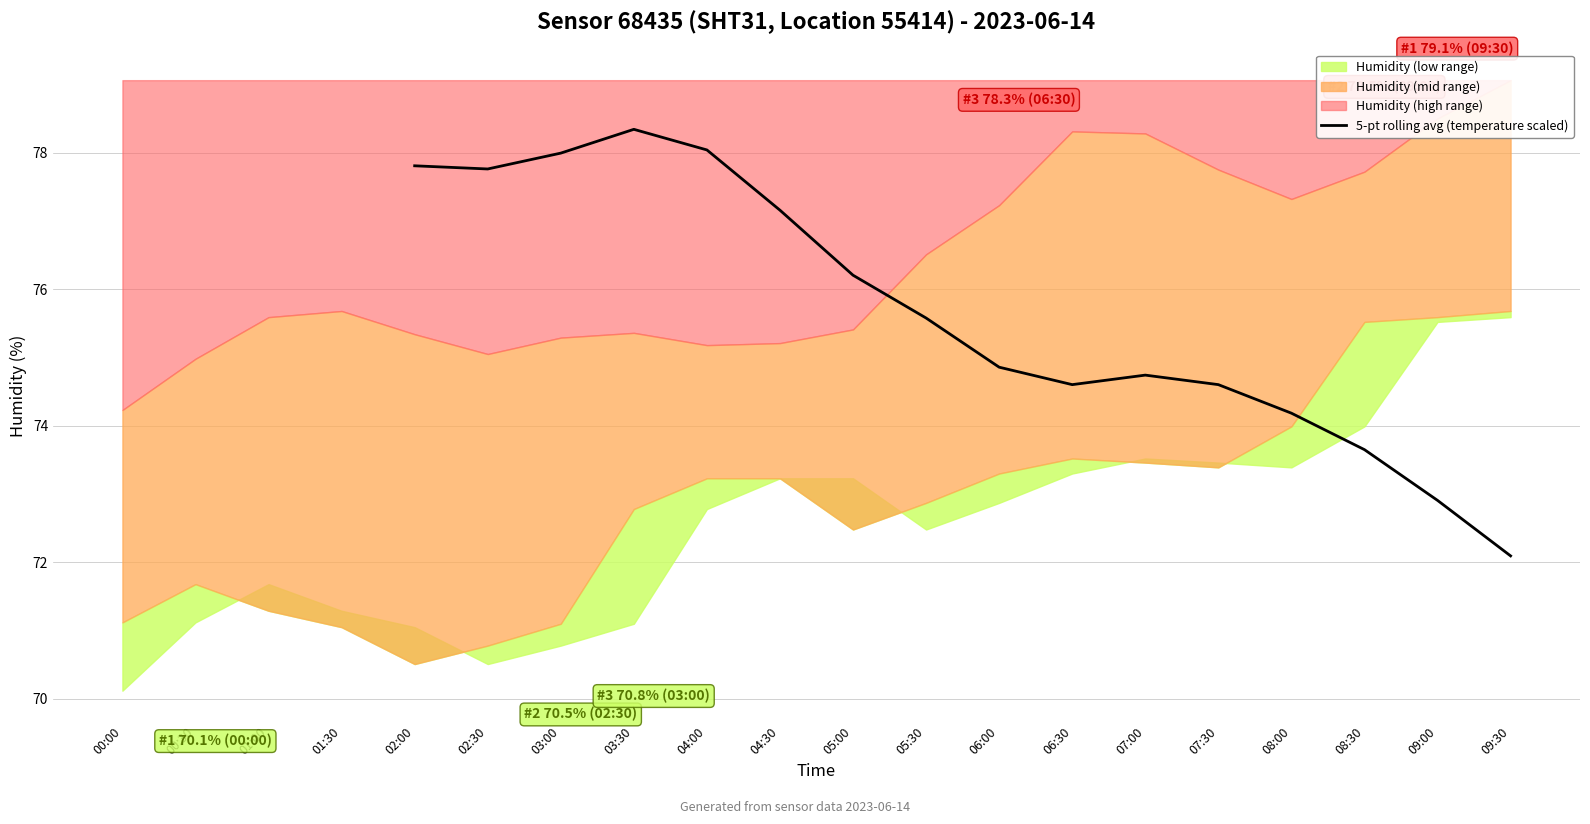

The value of 5-pt rolling avg (temperature scaled) at 05:30 is 111.9. True or false?

False